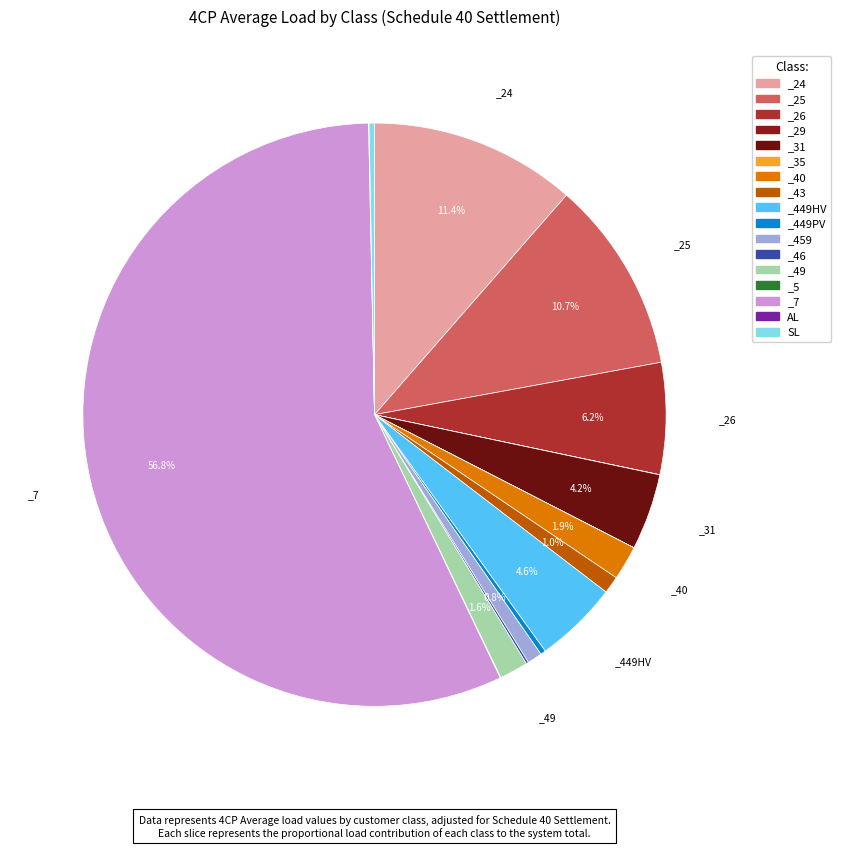

Count the number of slices in the pie.

17